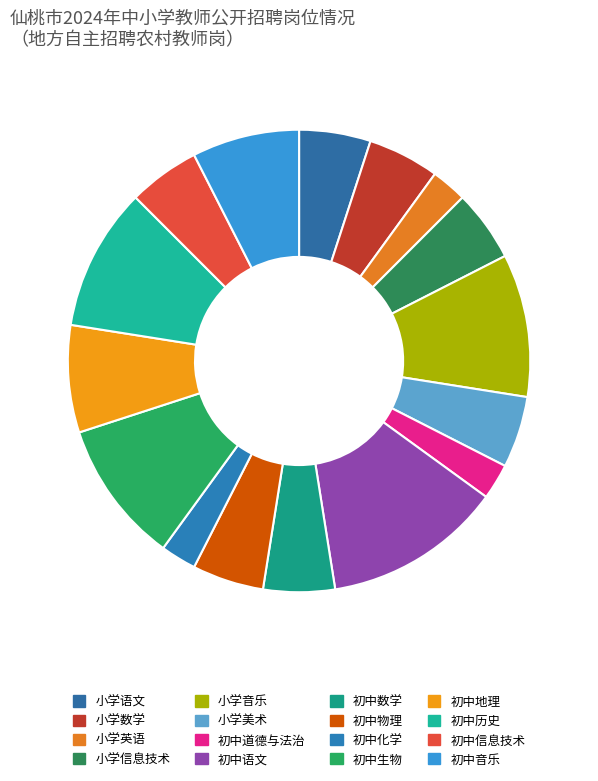

What is the smallest slice in the pie chart?

小学英语